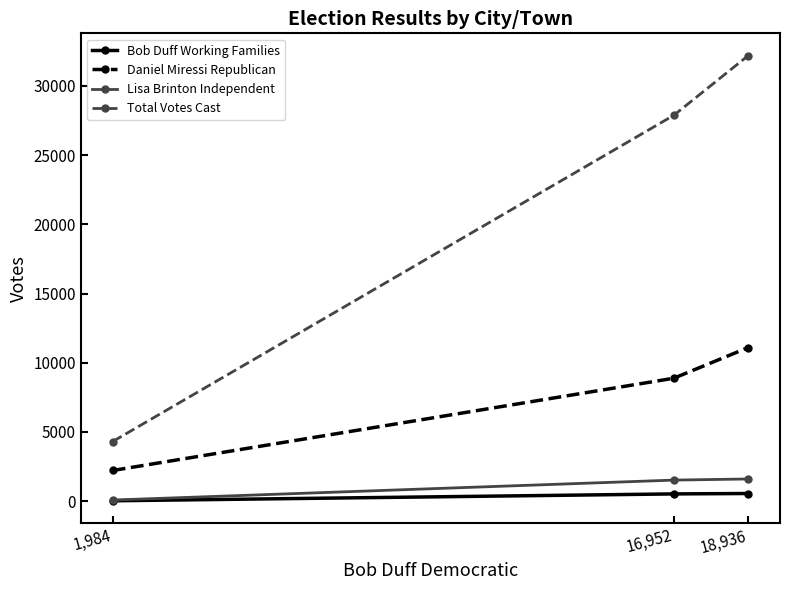

What is the highest value of the Total Votes Cast series?

32195